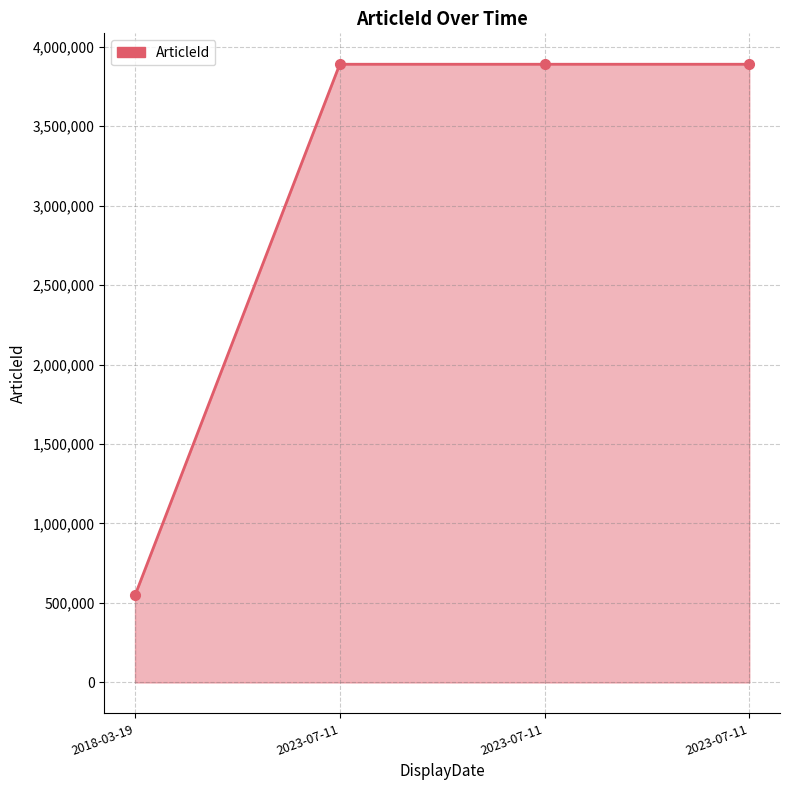

What is the change in value from 2018-03-19 to 2023-07-11?

+3341168